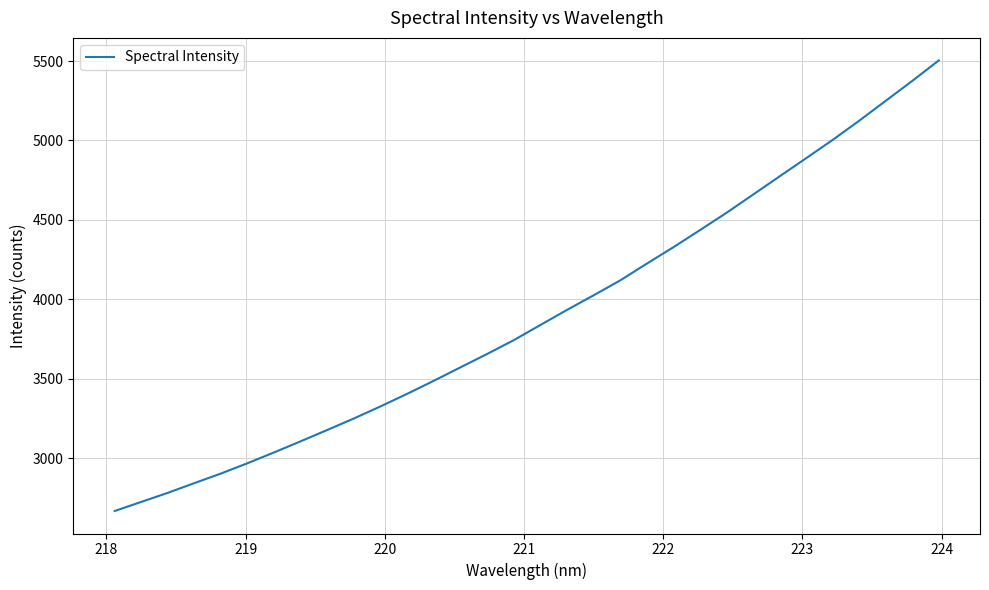

What is the smallest value displayed?

2666.3